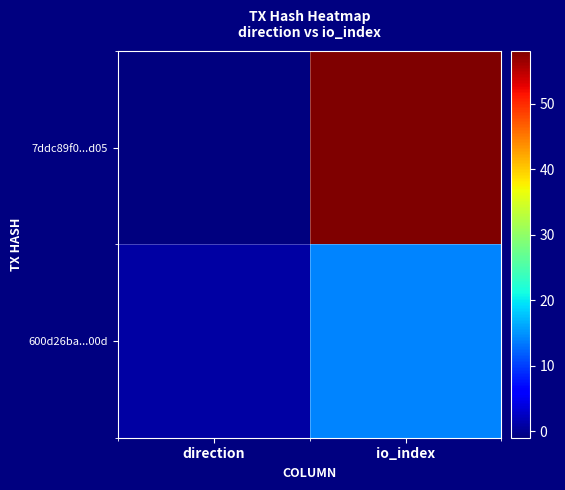

Reading left to right, what are all the values shown in this chart?

7ddc89f0...d05: direction=-1	io_index=58
600d26ba...00d: direction=1	io_index=14